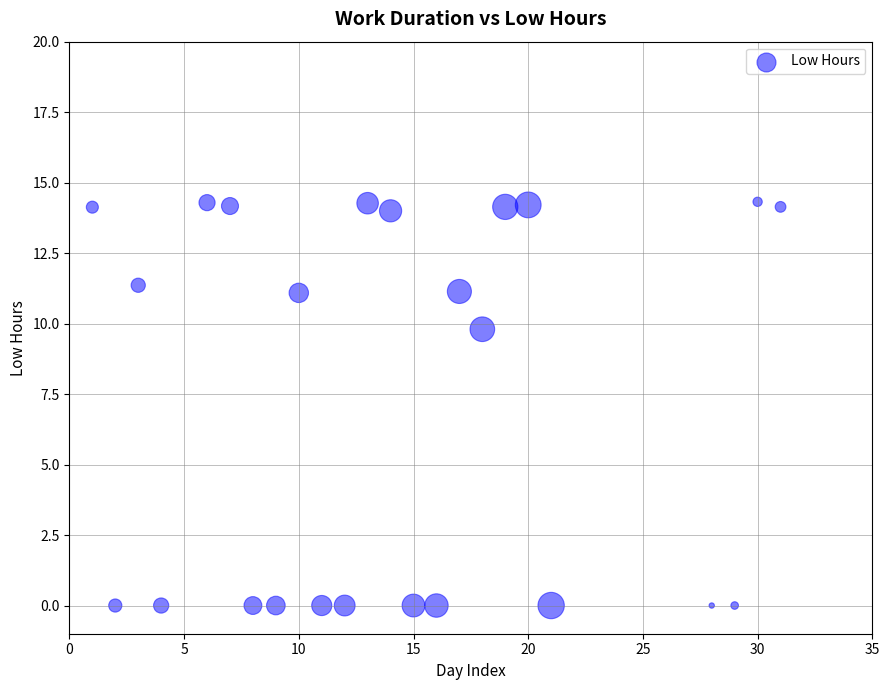

What is the range of X values (max minus min)?

30.0